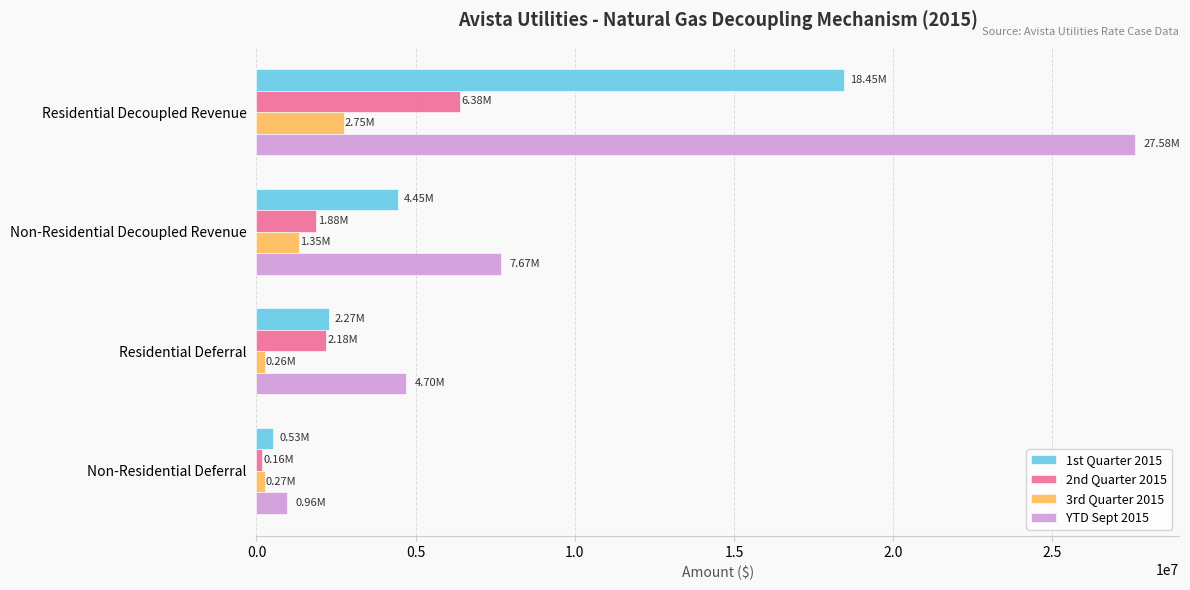

What are all the series names shown in the legend?

1st Quarter 2015, 2nd Quarter 2015, 3rd Quarter 2015, YTD Sept 2015